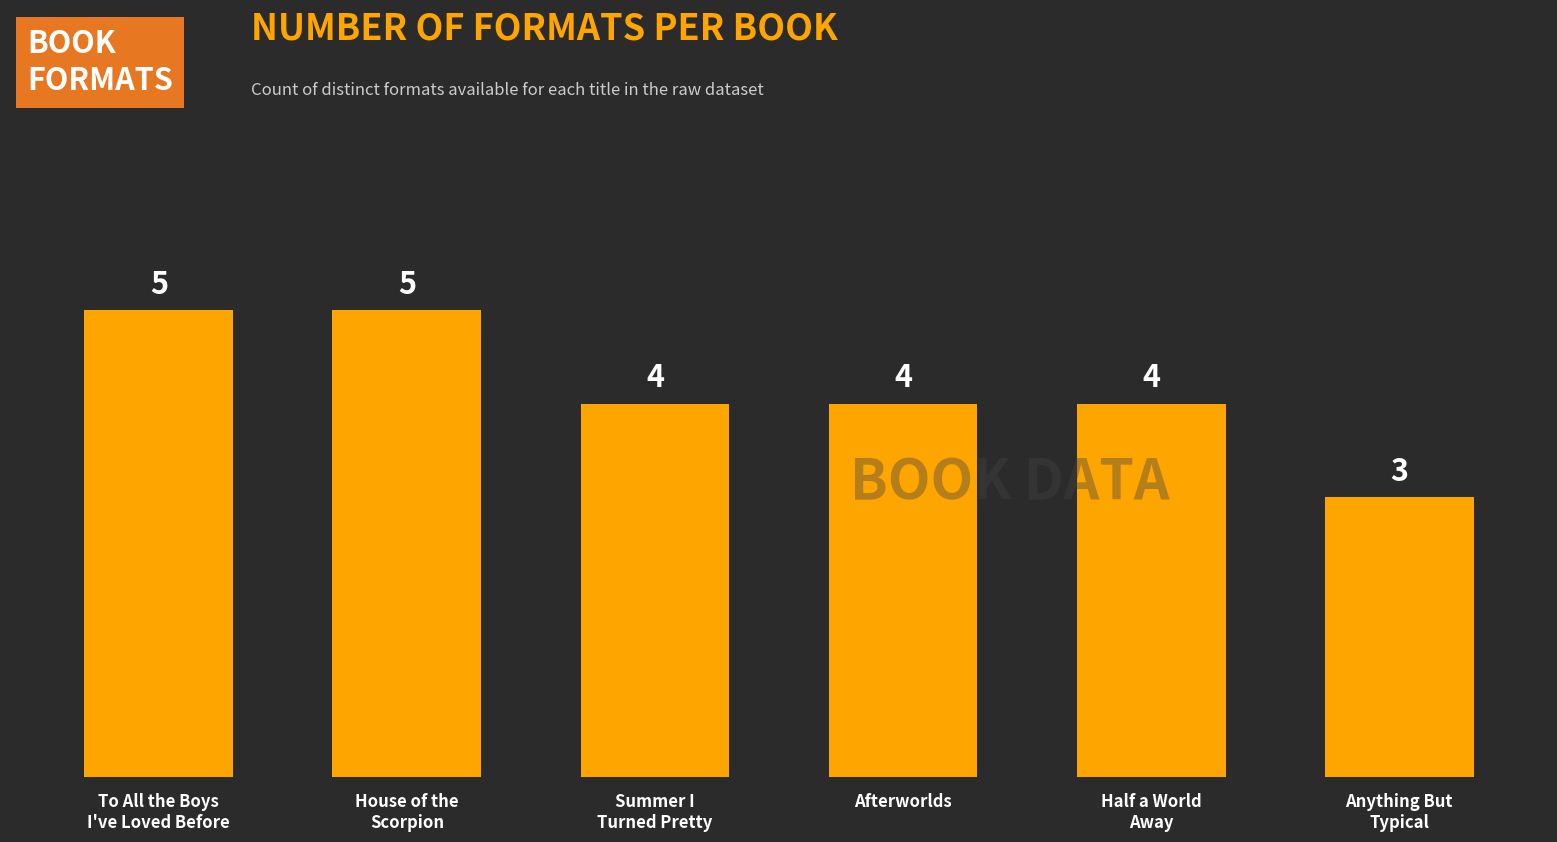

Are the bars horizontal?

No